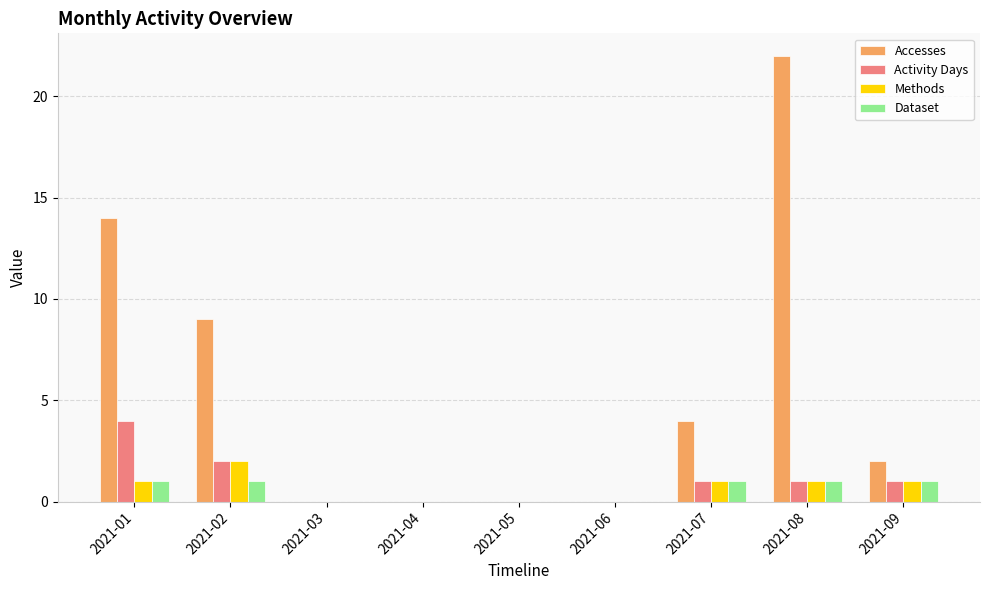

What is the sum of all Activity Days values?

9